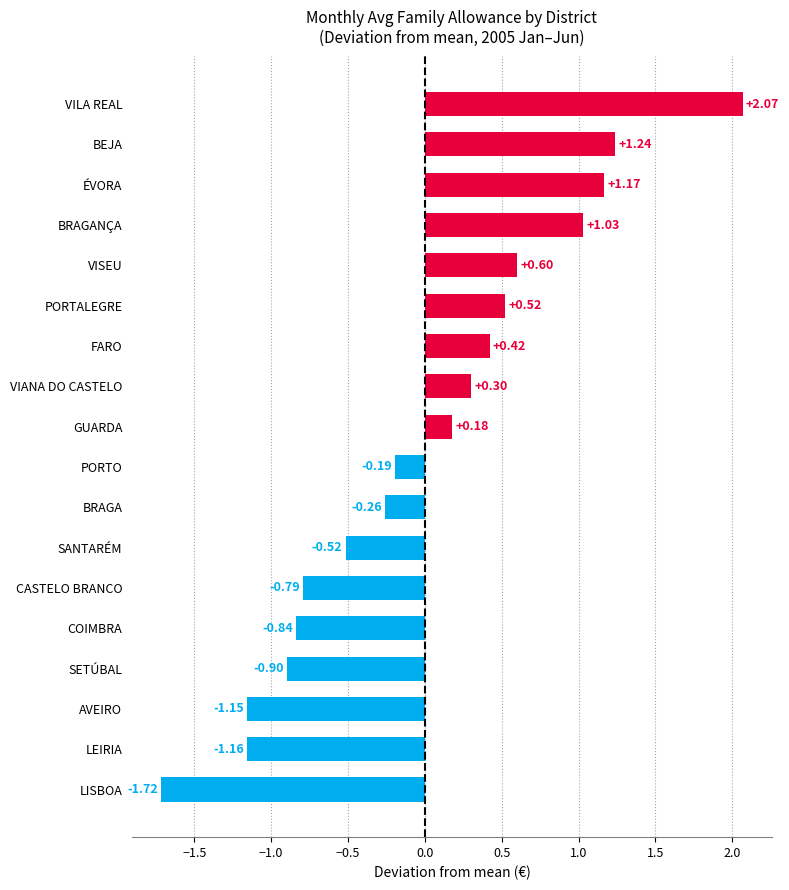

What is the difference between the maximum and minimum values?

3.8